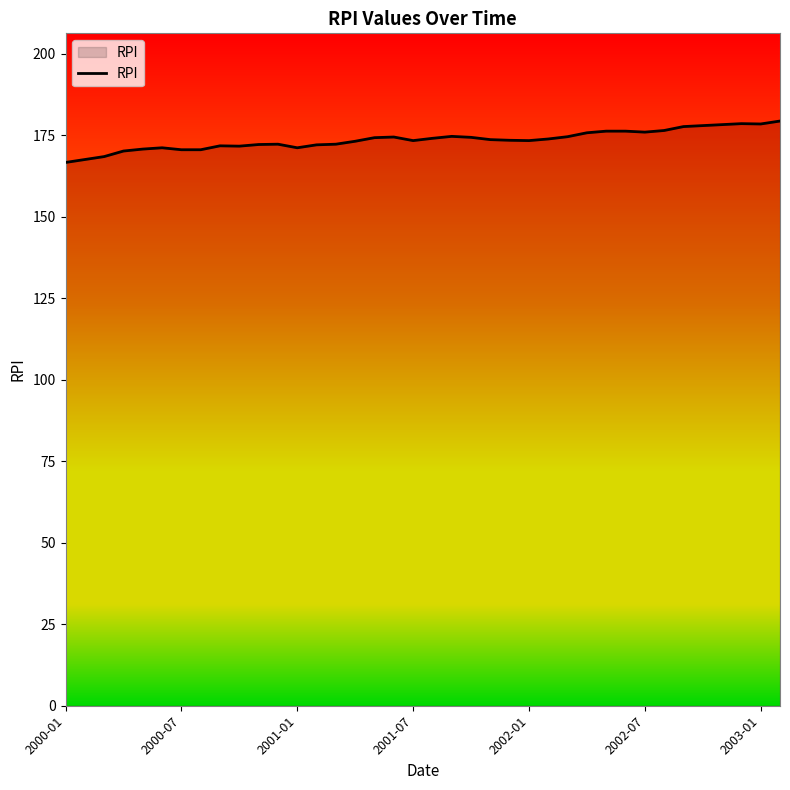

What is the difference between the maximum and minimum values?

12.7